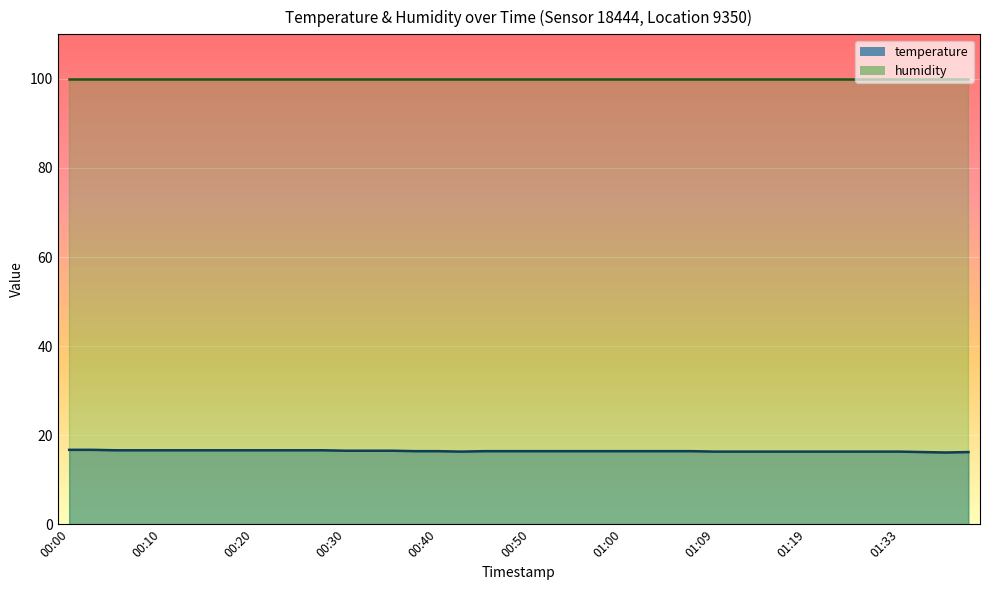

What is the lowest value of the temperature_line series?

16.1